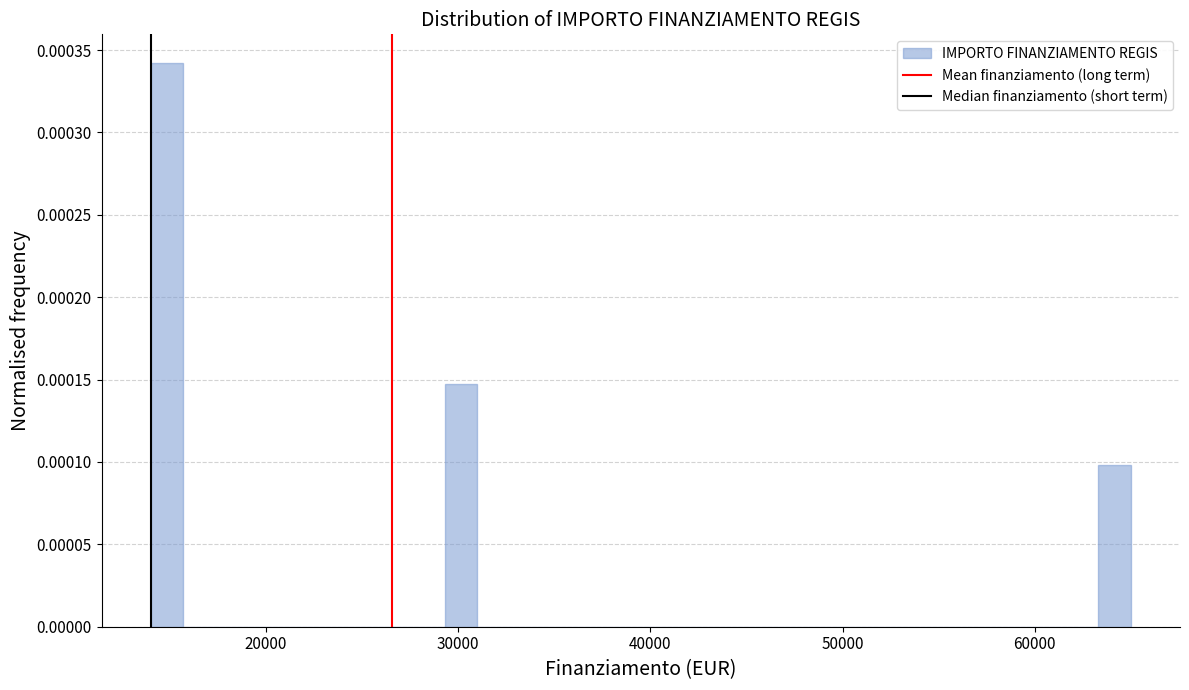

Around what value on the x-axis is the tallest bar? Give the approximate position of its centre, as read against the axis.

15000